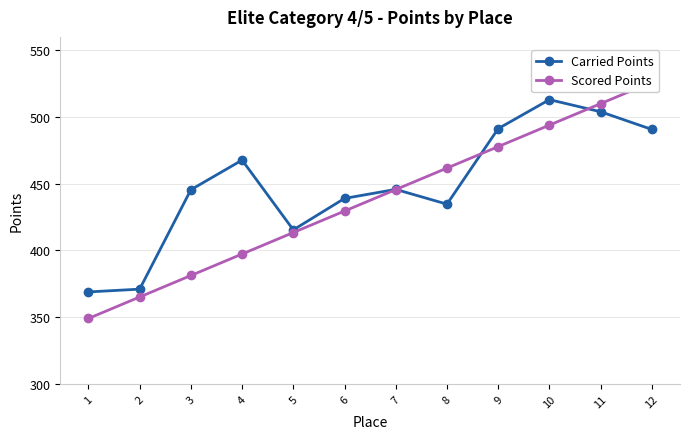

What is the total value across all series at 4?

865.0